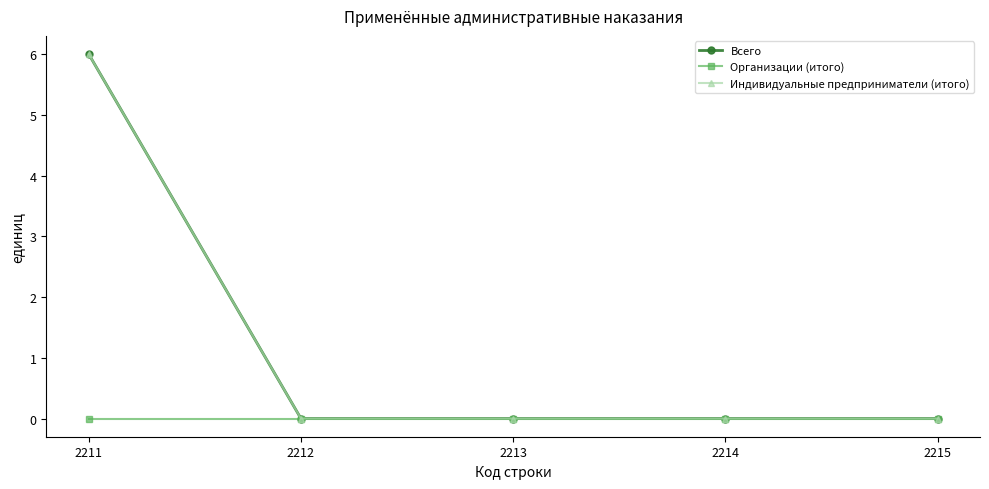

Does the chart have visible grid lines?

No